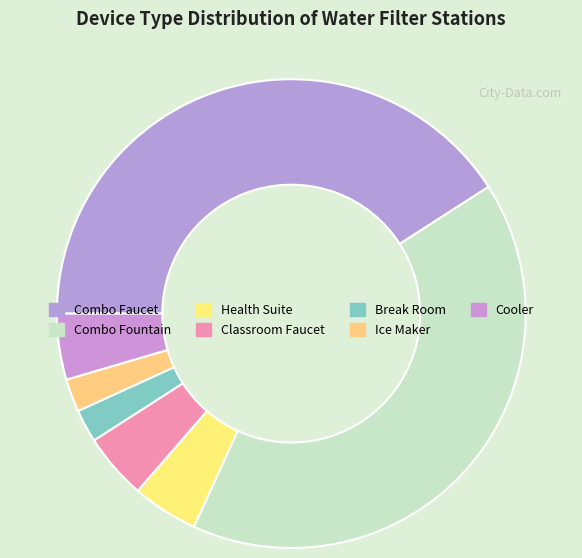

What is the smallest slice in the pie chart?

Break Room